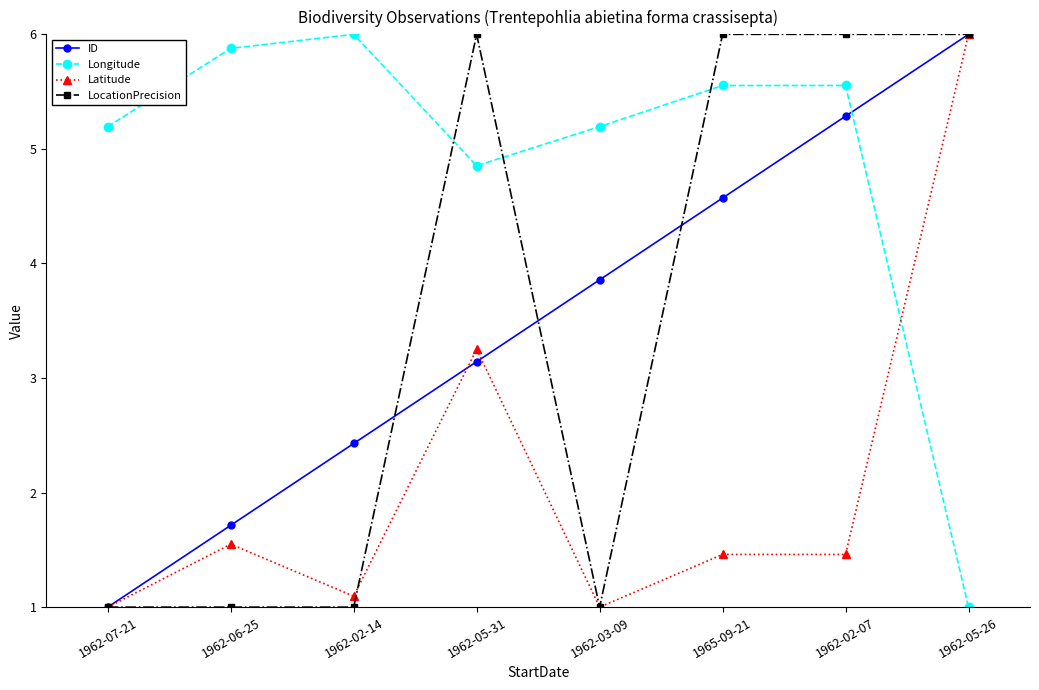

In Longitude, how many points are higher than both neighbors (excluding endpoints)?

2